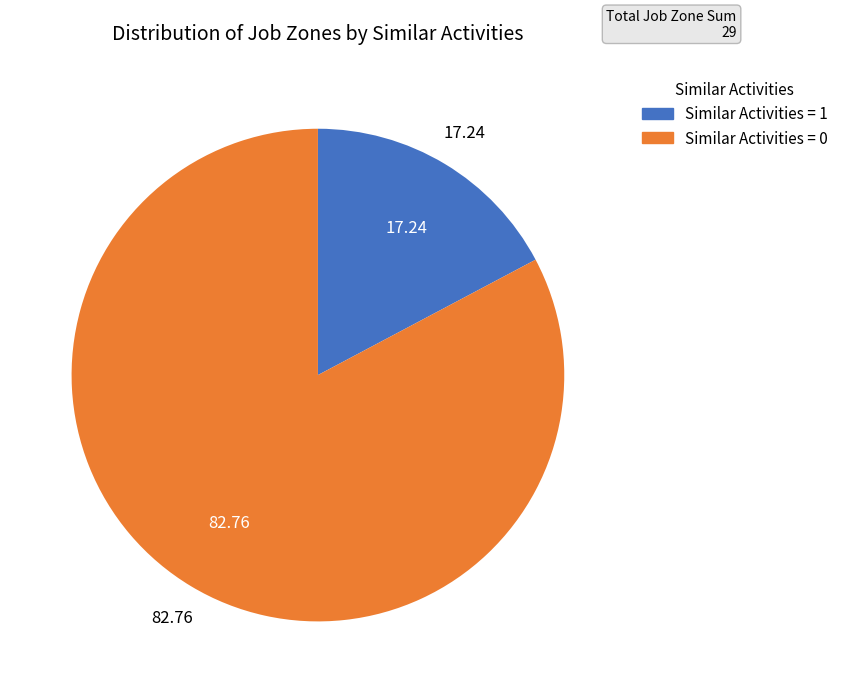

Is there any slice that represents more than half of the pie?

Yes